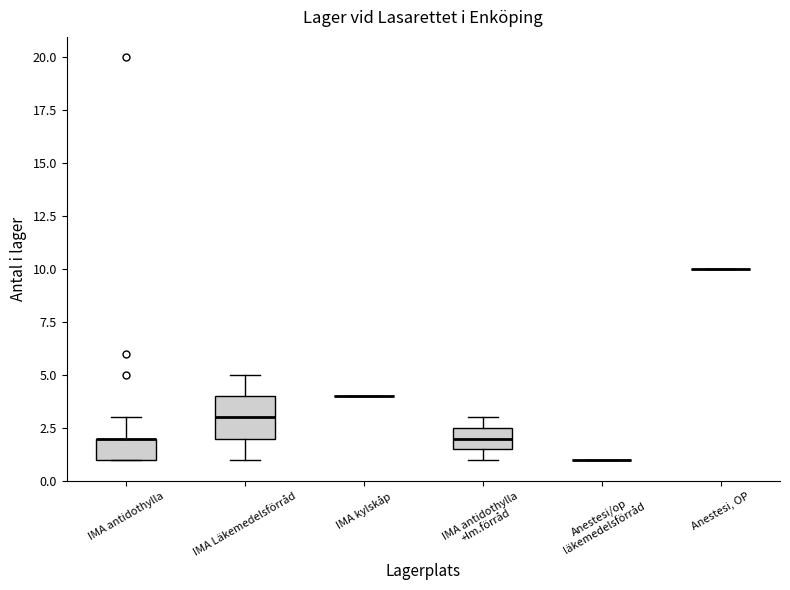

Reading left to right, read every box against the y-axis: the position of its median line, the range the box covers, and the ends of its whiskers. The values are not printed on the chart, so give them approximately, as read against the axis.

IMA antidothylla: median 2.0 (drawn on the box's upper edge), box 1.0 to 2.0, whiskers 1.0 to 3.0
IMA Läkemedelsförråd: median 3.0, box 2.0 to 4.0, whiskers 1.0 to 5.0
IMA kylskåp: box collapsed to a line at 4.0, whiskers 4.0 to 4.0
IMA antidothylla +lm.förråd: median 2.0, box 1.5 to 2.5, whiskers 1.0 to 3.0
Anestesi/op läkemedelsförråd: box collapsed to a line at 1.0, whiskers 1.0 to 1.0
Anestesi, OP: box collapsed to a line at 10.0, whiskers 10.0 to 10.0